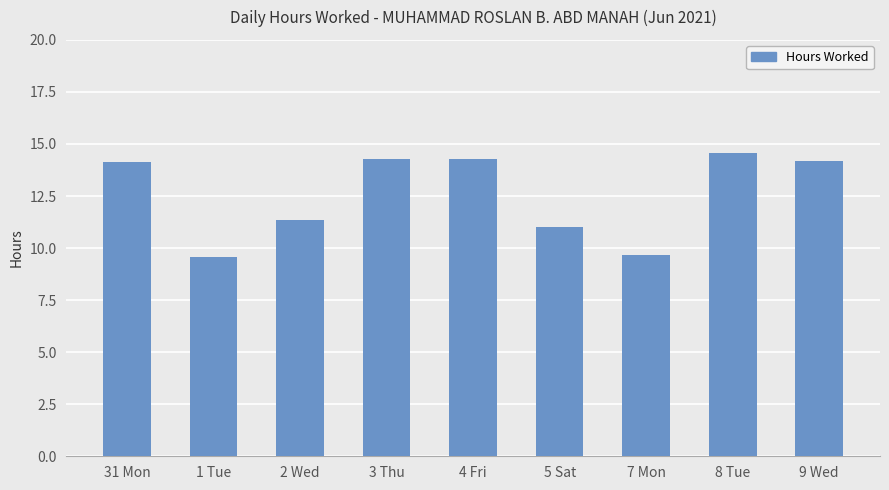

The chart shows a value of 3.4 at 1 Tue. True or false?

False